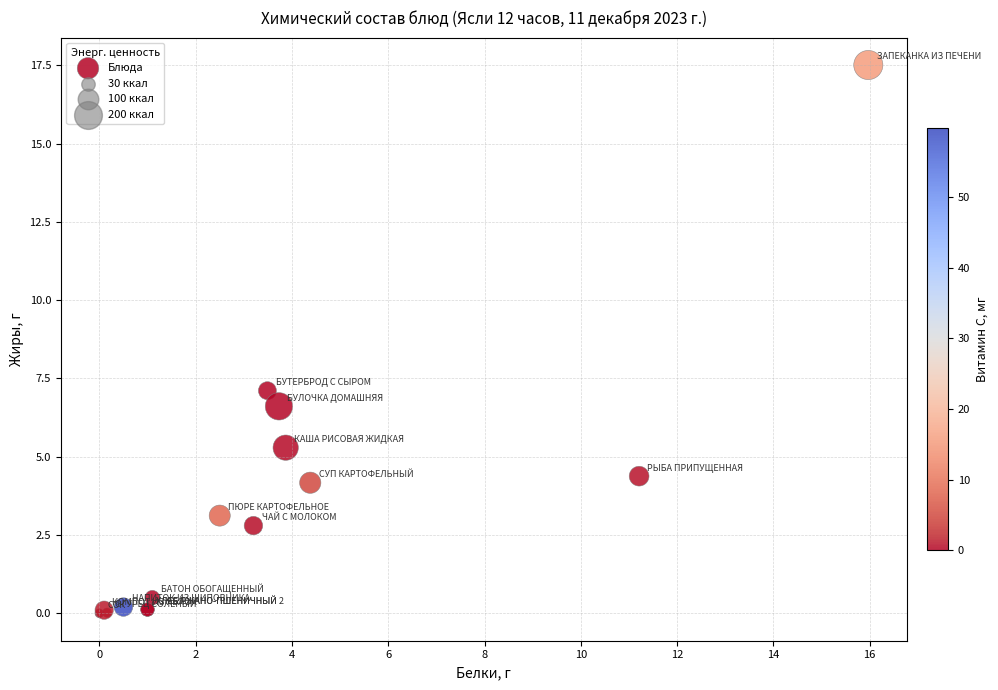

What Y value in the scatter plot is closest to 8?

7.1